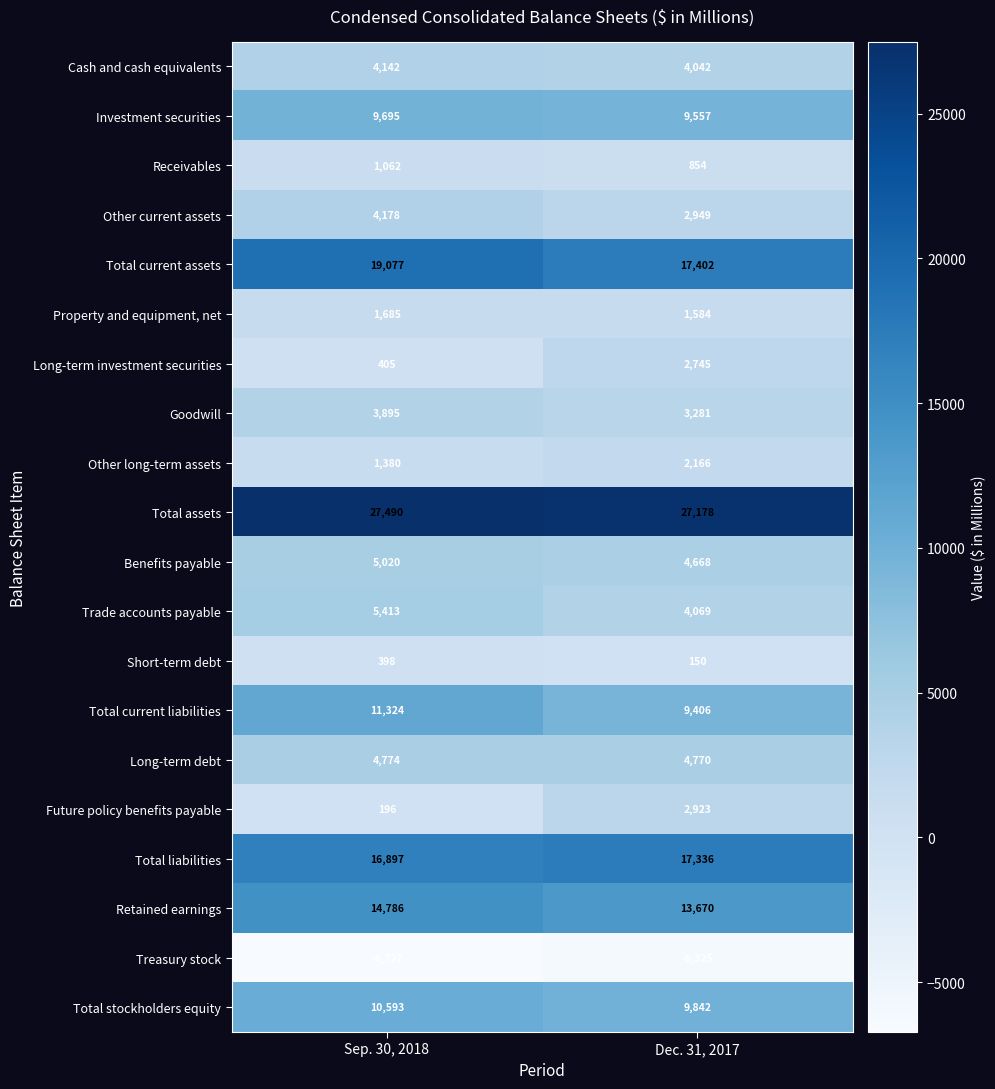

What is the sum of all Total current assets values?

36479